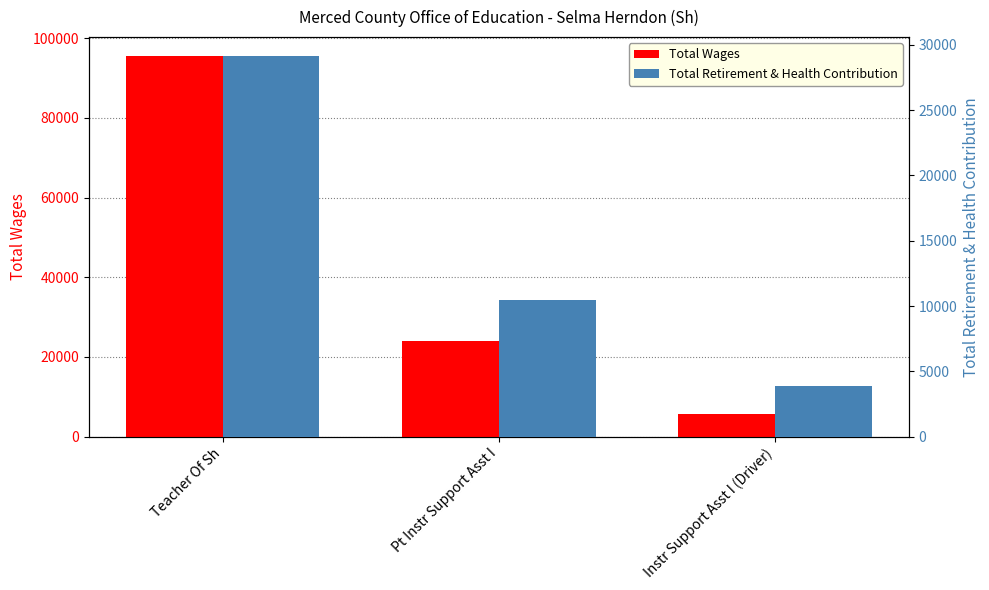

True or false: Total Wages has a value of 23953 at Pt Instr Support Asst I.

True